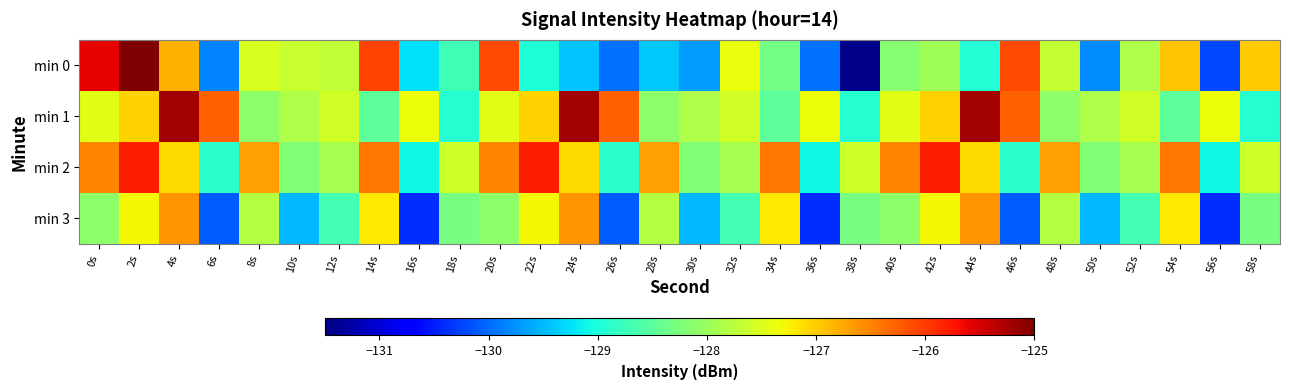

How many series are shown in this chart?

4